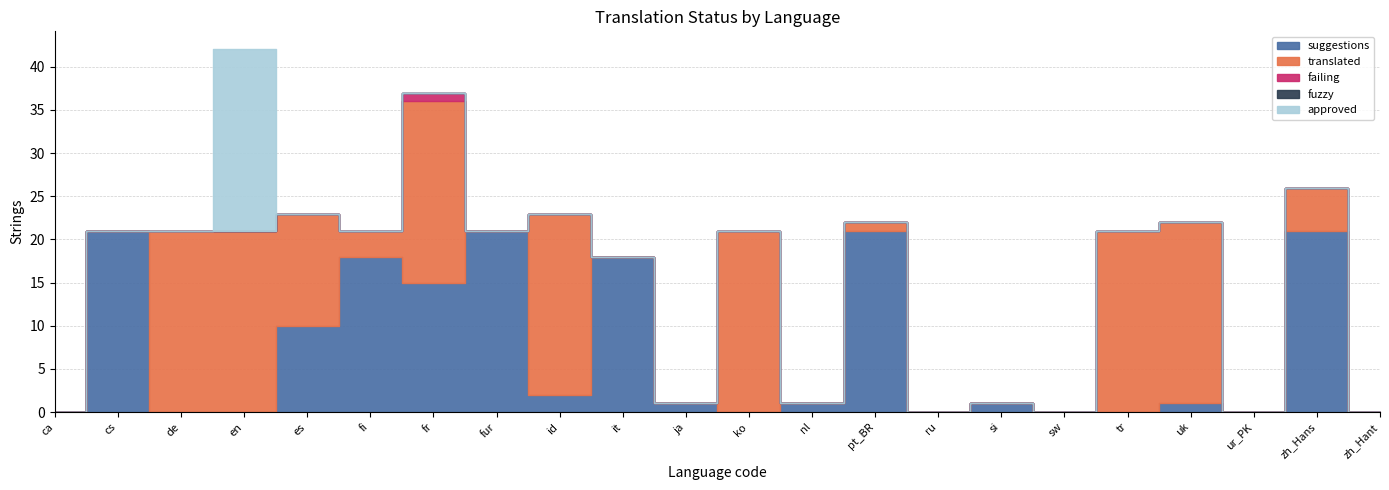

What is the difference between the second highest and minimum values in the translated series?

21